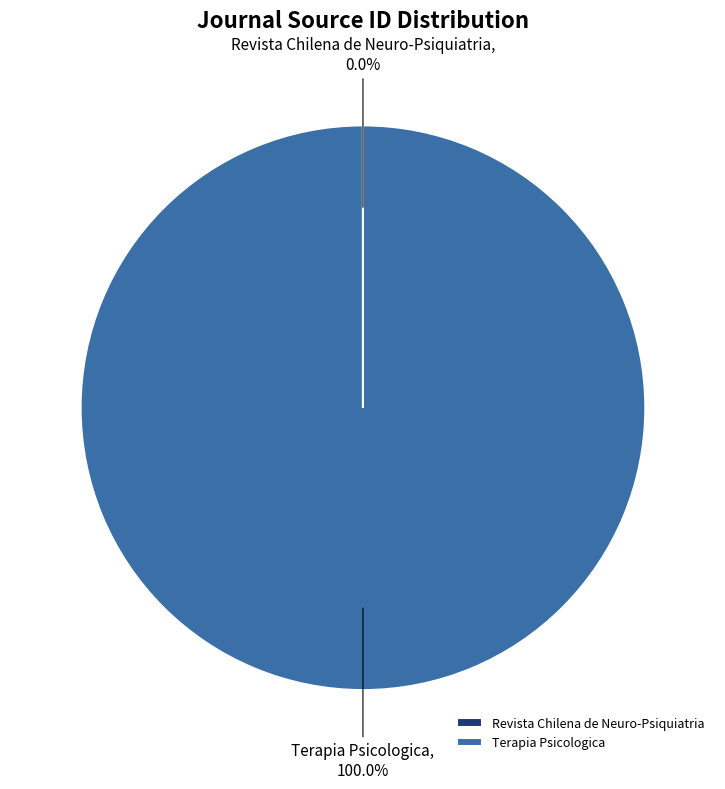

Which category has the biggest portion of the pie?

Terapia Psicologica